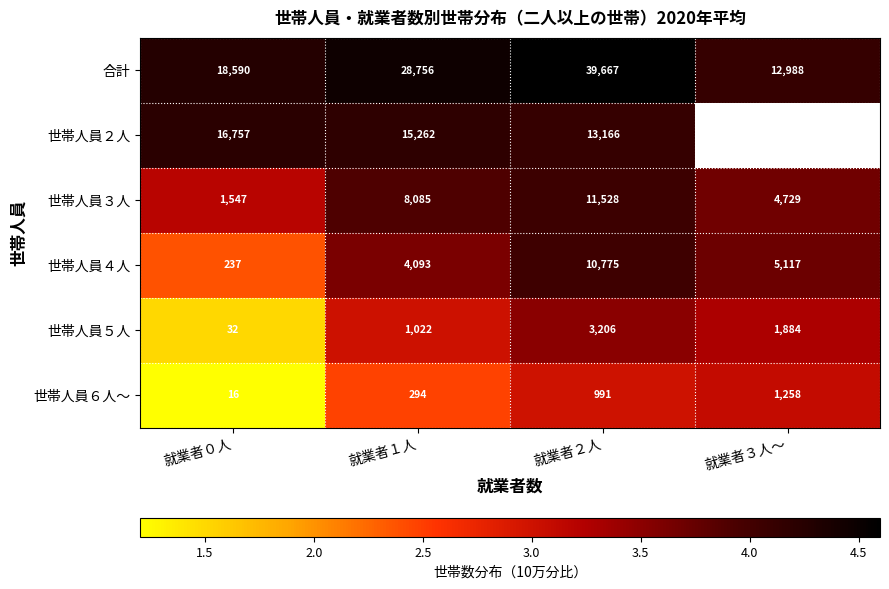

What is the difference between the maximum and minimum values in the 世帯人員２人 series?

0.1